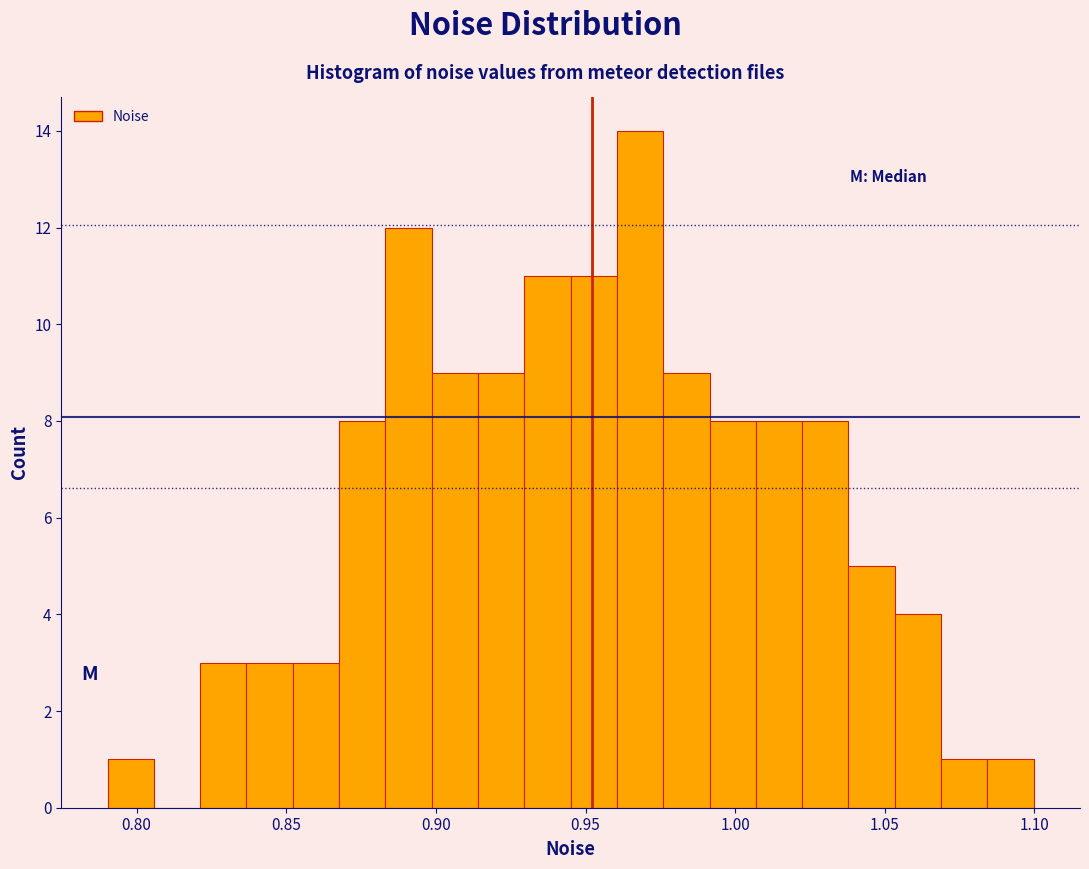

Around what value on the x-axis is the tallest bar? Give the approximate position of its centre, as read against the axis.

0.970